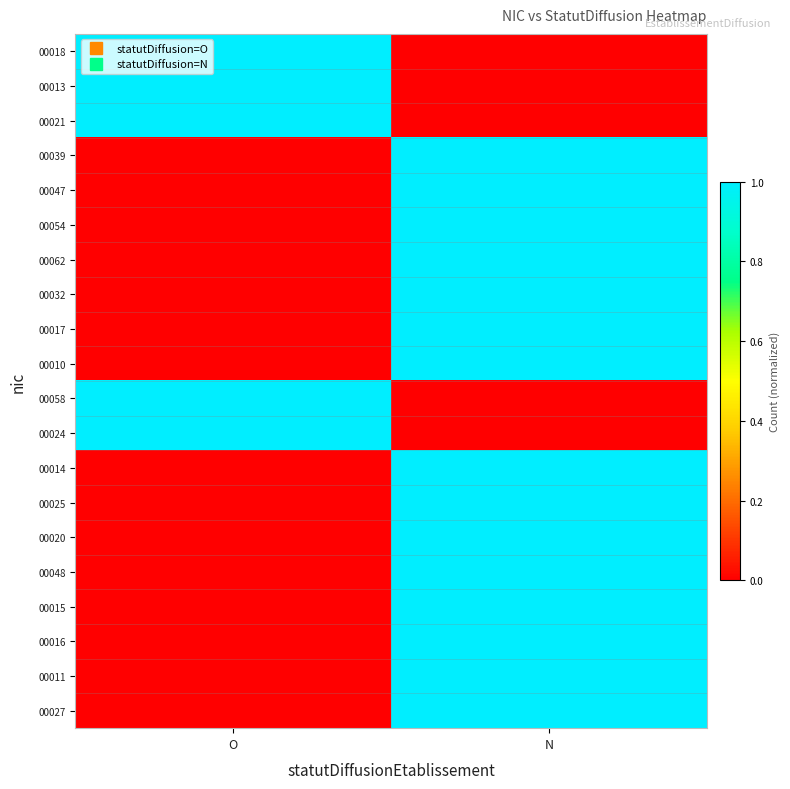

What is the total value across all series at O?

5.0